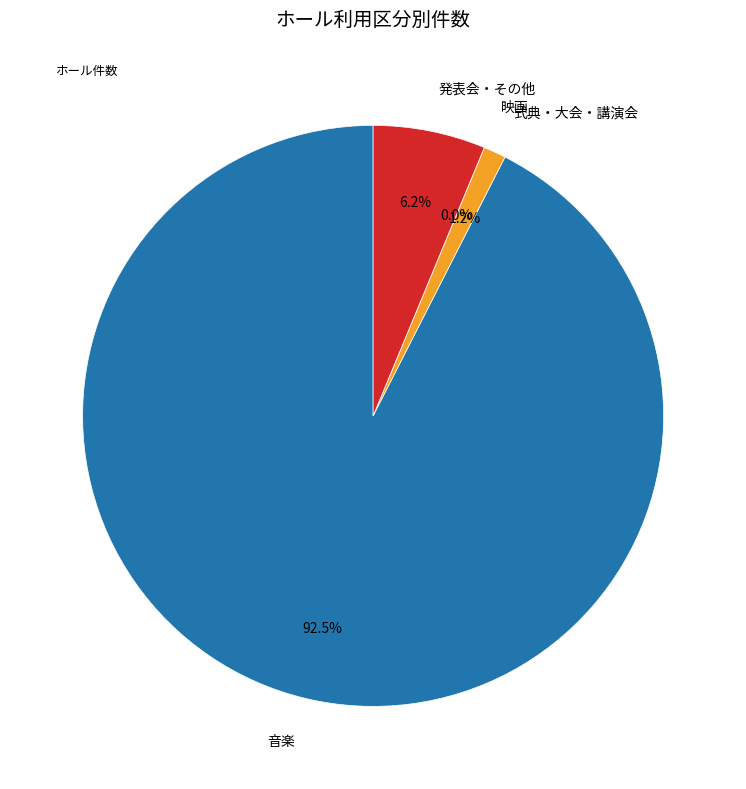

What portion of the pie excludes 映画?

100.0%